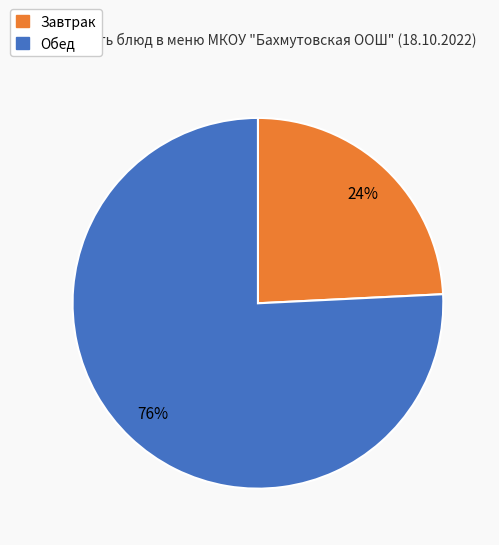

Does Завтрак account for over 50% of the chart?

No